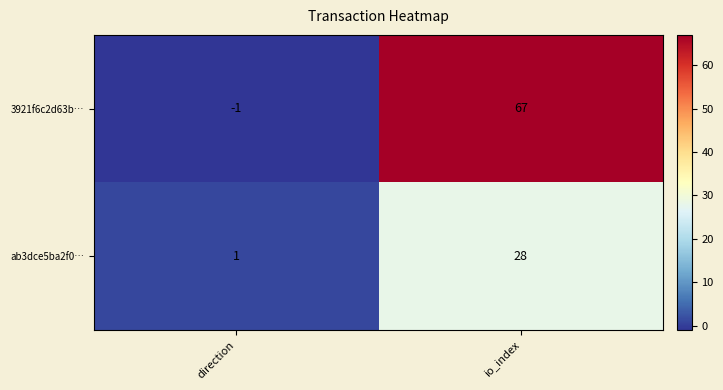

What is the spread (max minus min) of values at io_index?

39